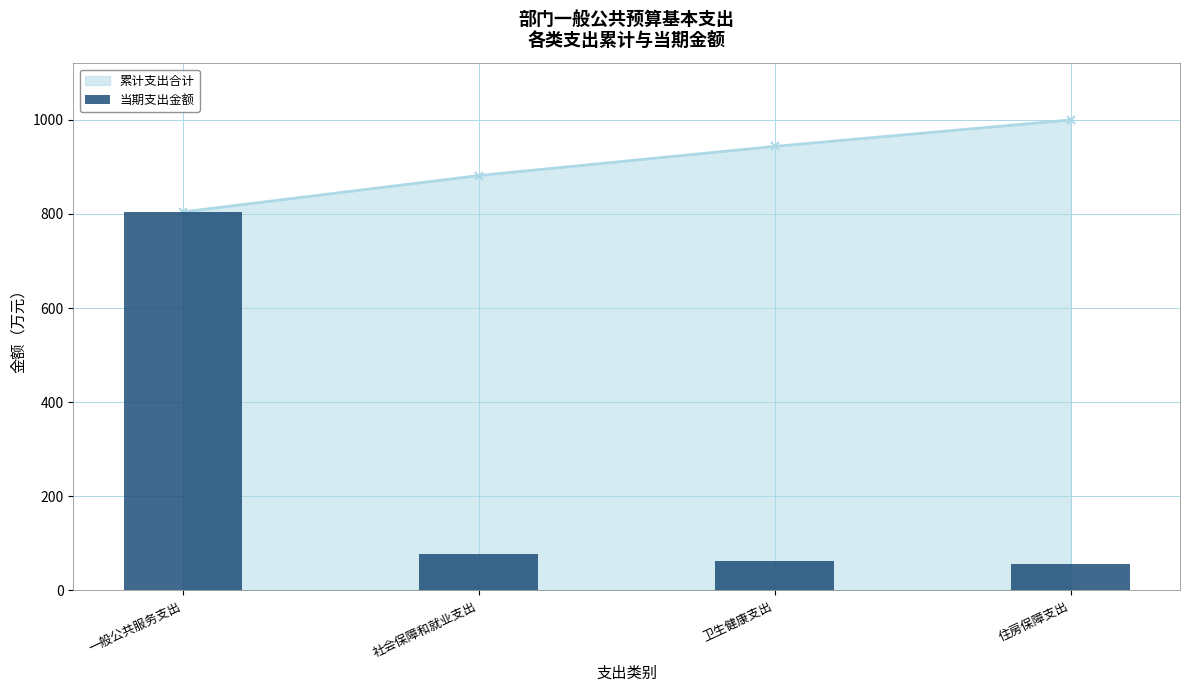

Which category has the lowest value across all series?

住房保障支出